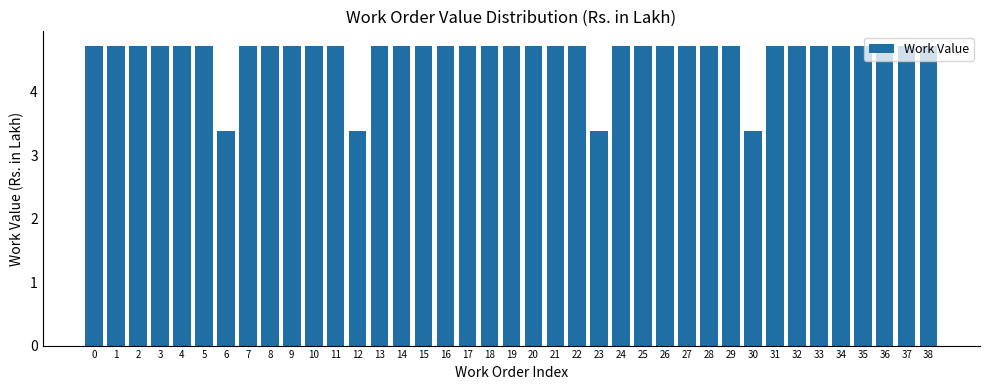

What is the smallest value displayed?

3.4